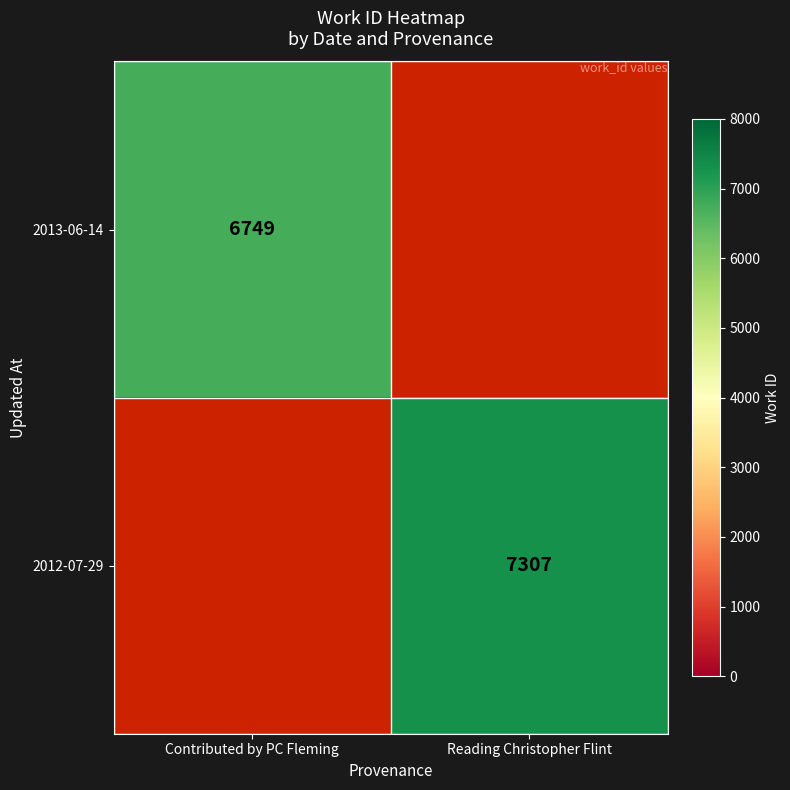

The 2013-06-14 series shows 3769 at Contributed by PC Fleming. True or false?

False